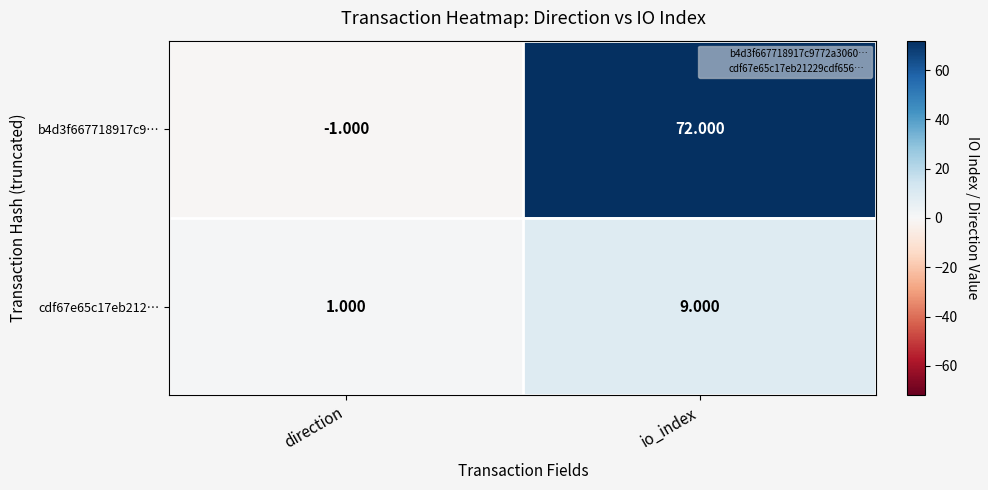

Between direction and io_index, which series saw the biggest shift?

b4d3f667718917c9…